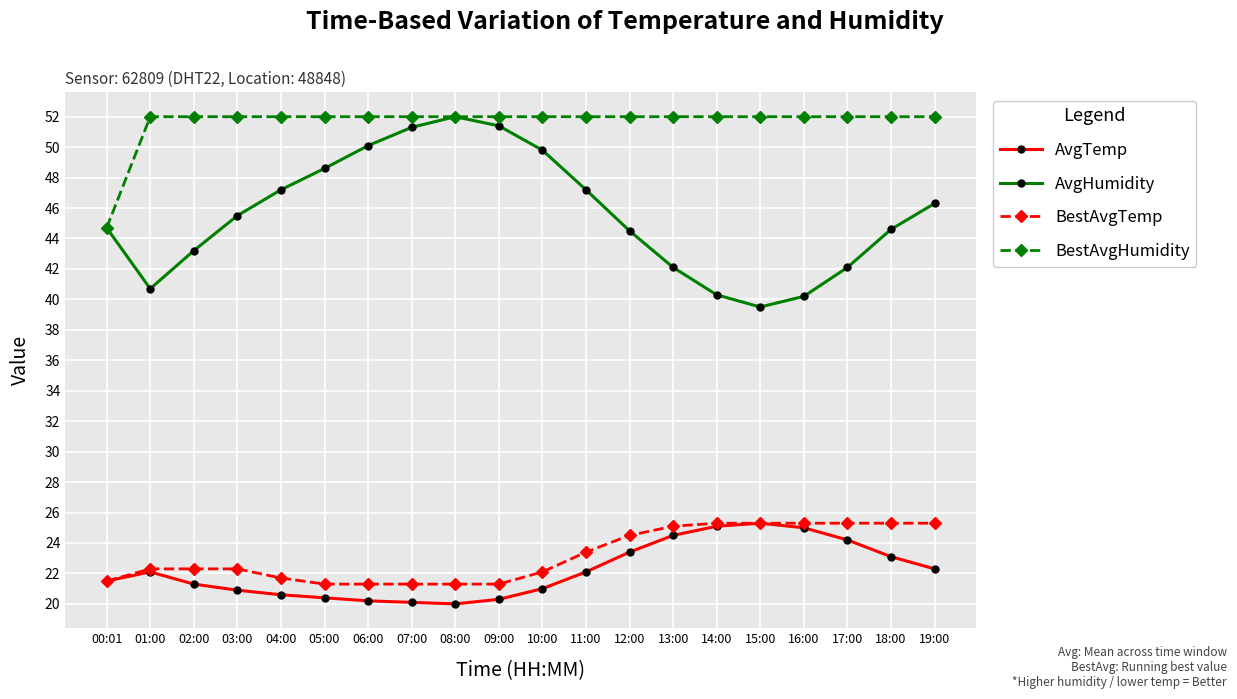

What is the minimum value shown in the chart?

20.0